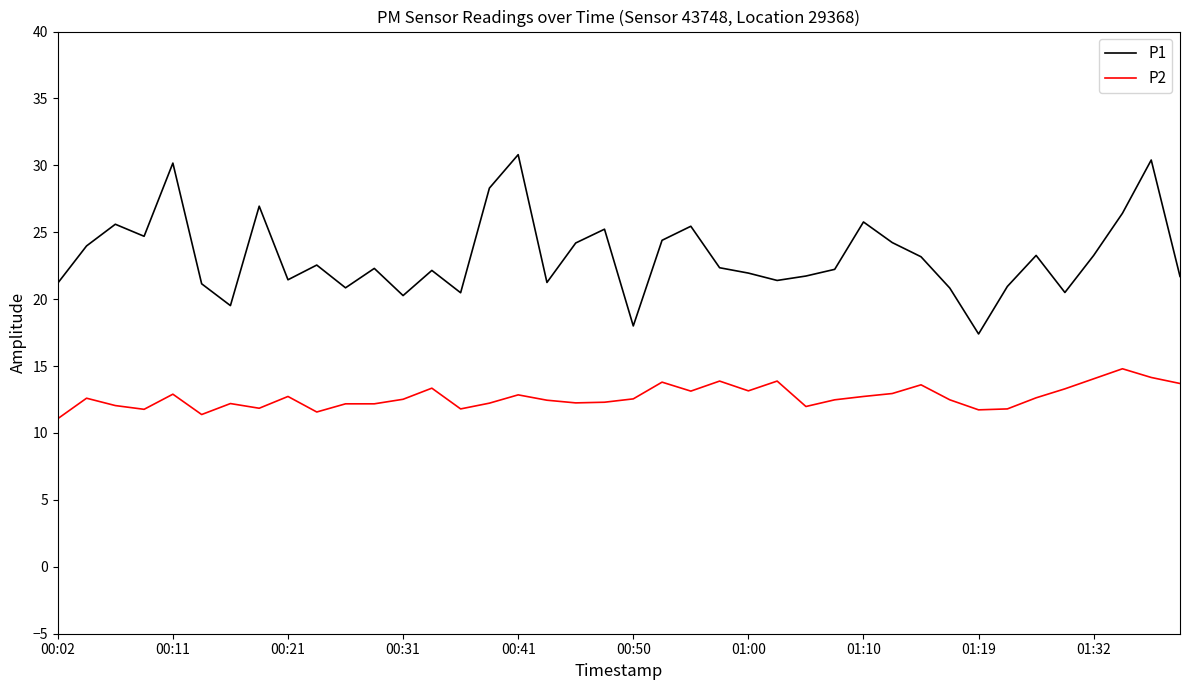

At how many categories does at least one series exceed 14?

40